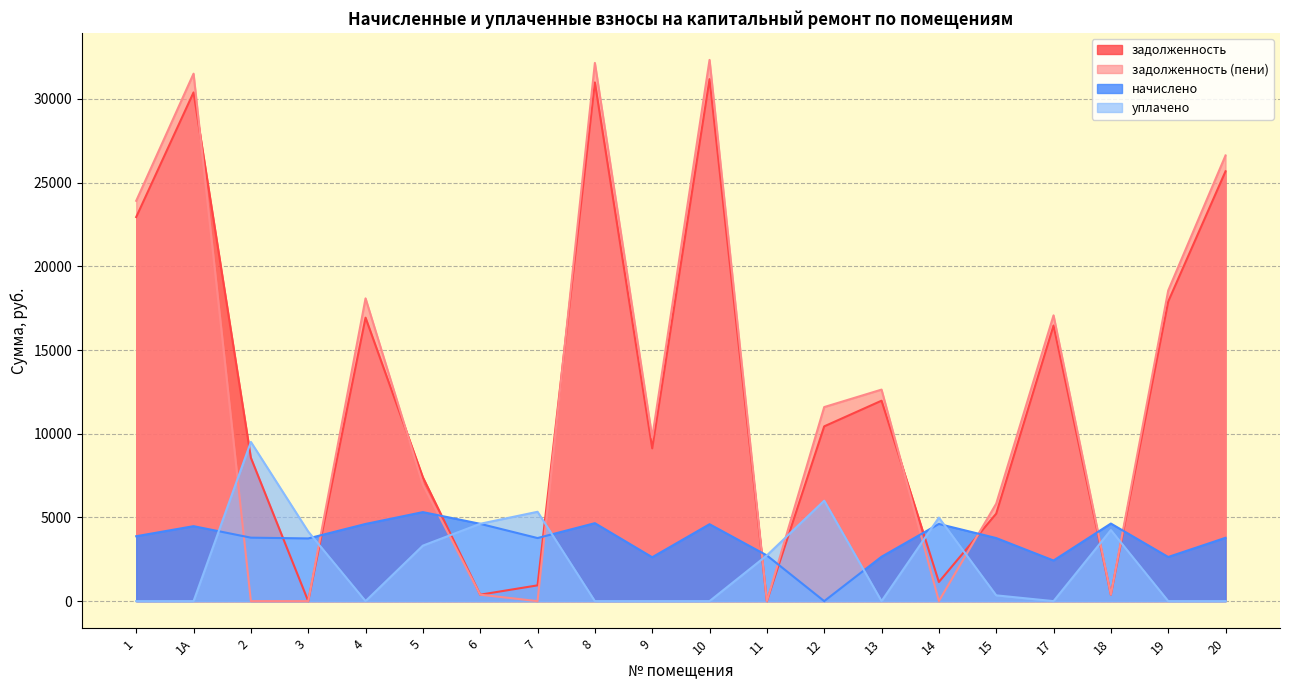

What is the total value across all series at 1?

50731.1